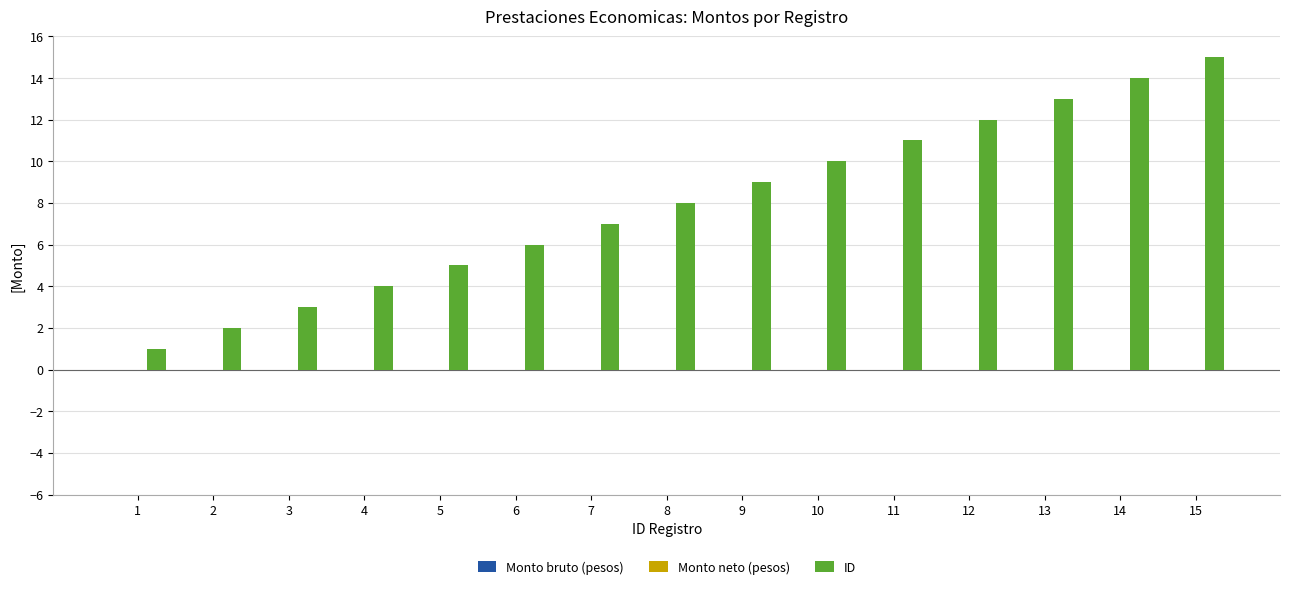

What is the greatest value displayed?

15